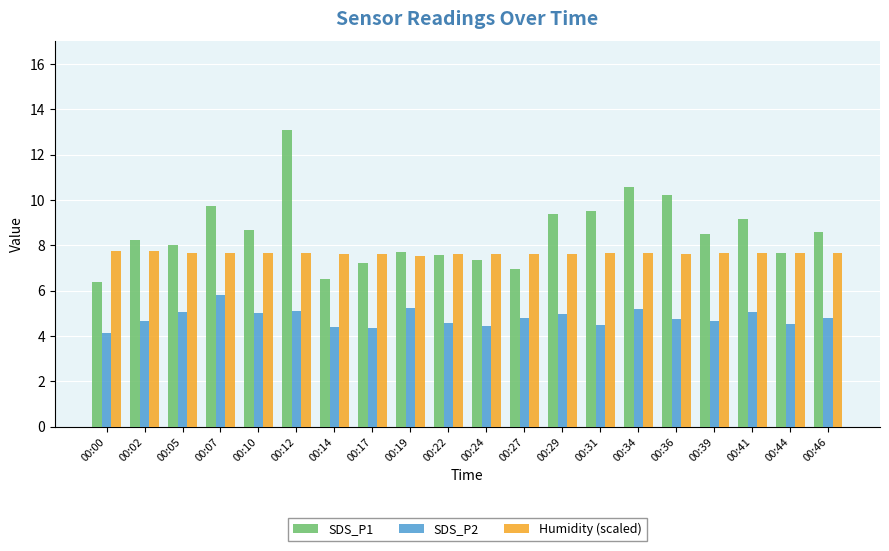

At which label does SDS_P2 reach its peak?

00:07